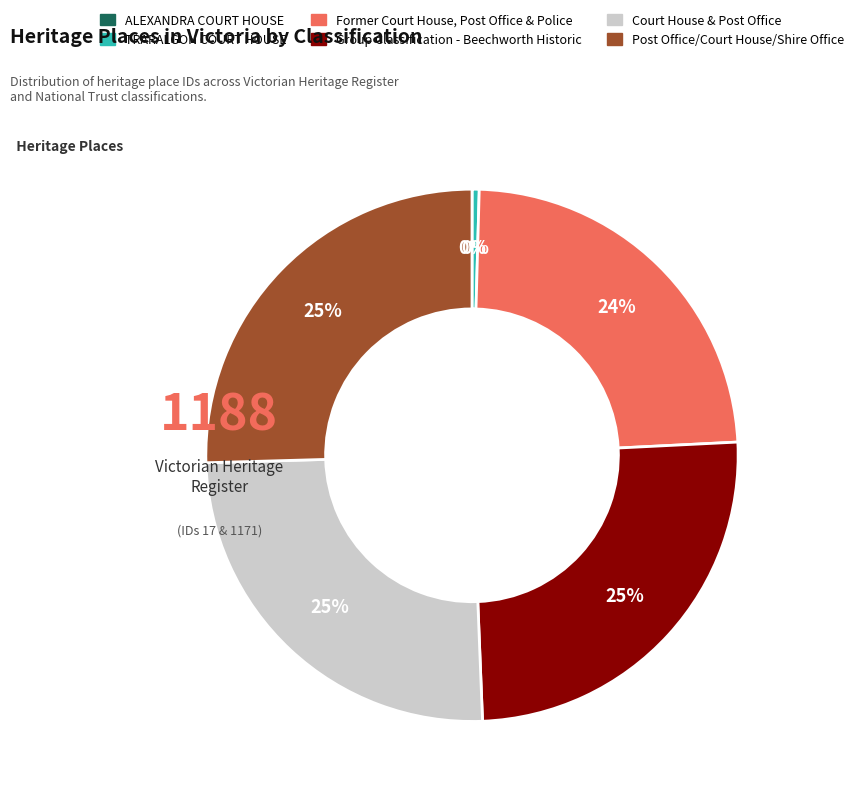

What is the ratio of the value at Court House & Post Office to the value at Post Office/Court House/Shire Office?

1.0